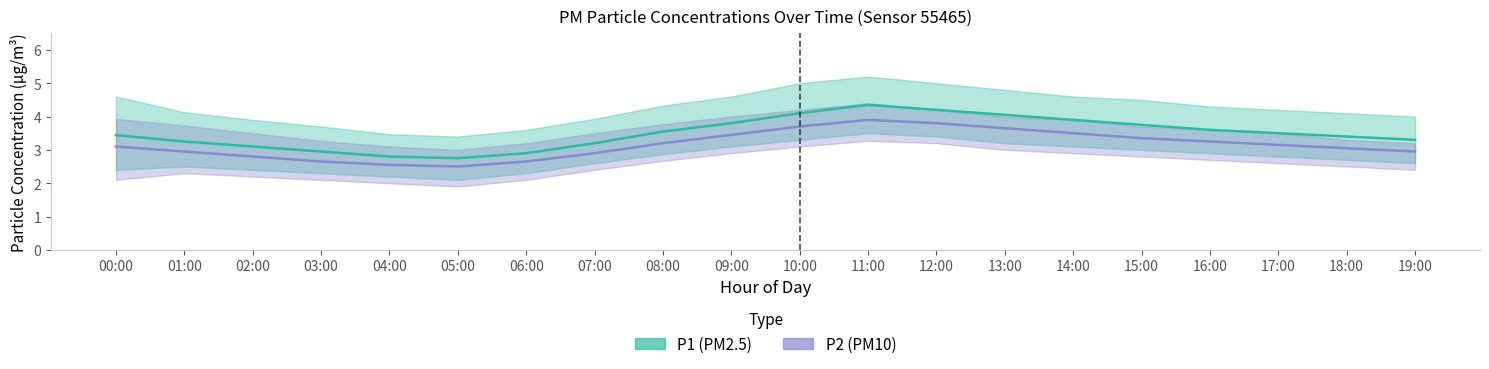

Rank the series by their maximum value, from lowest to highest.

P2, P1